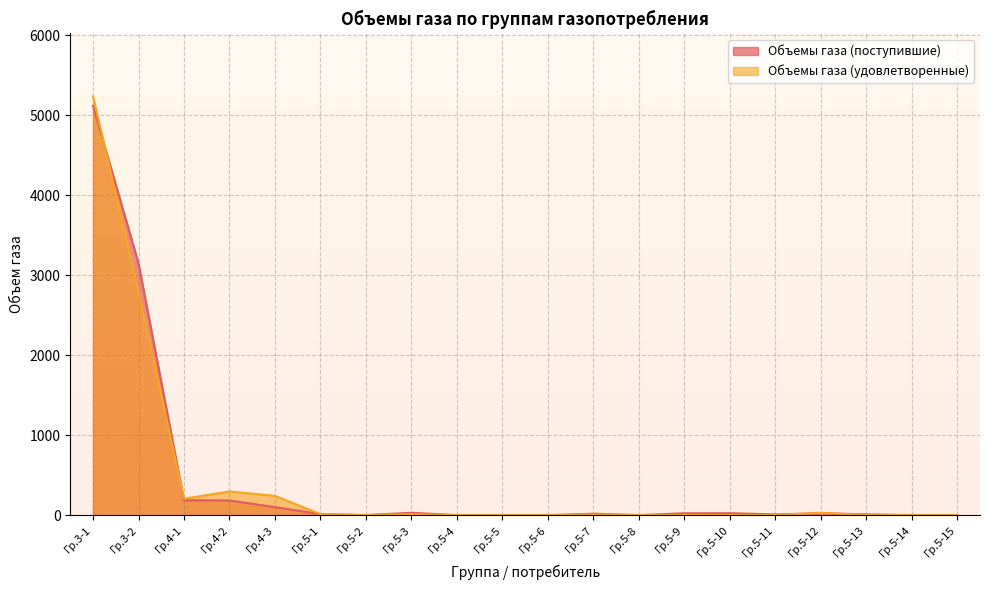

Which series has the widest spread of values?

Объемы газа (удовлетворенные)